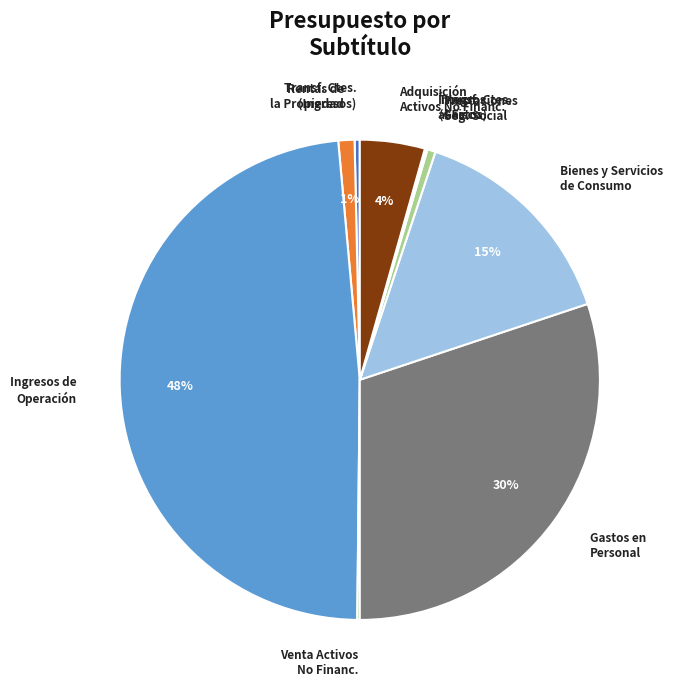

Does any single category account for the majority?

No